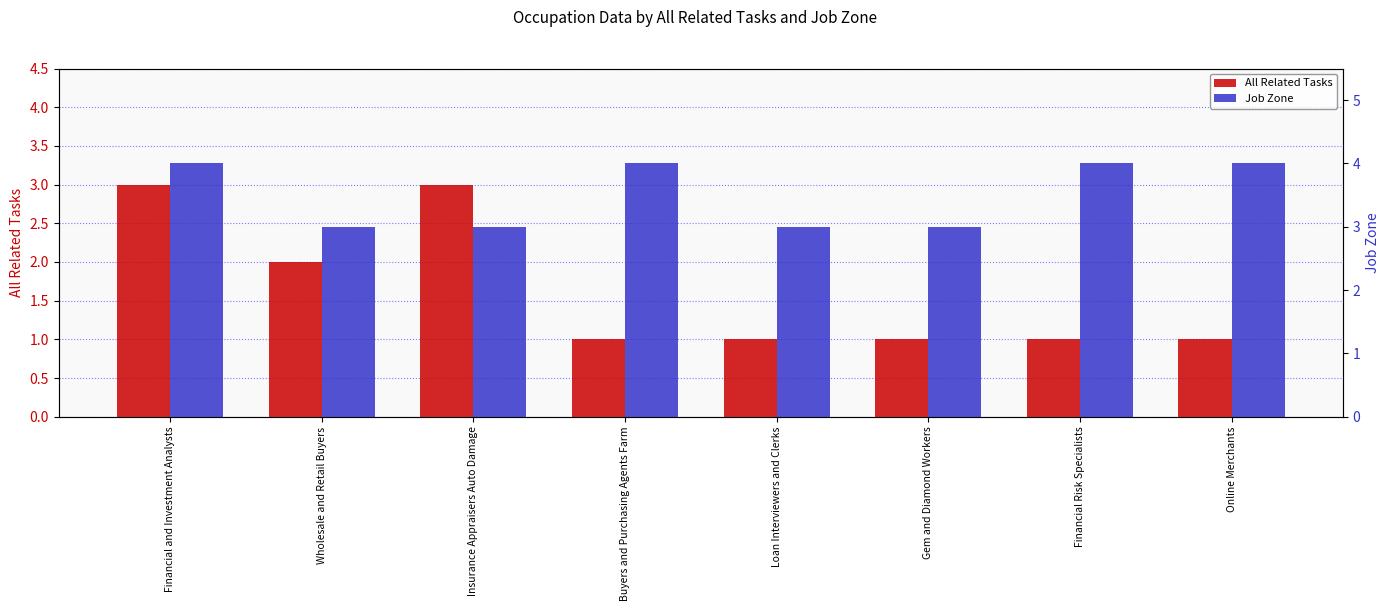

Reading left to right, list all the values displayed in this chart.

All Related Tasks: Financial and Investment Analysts=3	Wholesale and Retail Buyers=2	Insurance Appraisers Auto Damage=3	Buyers and Purchasing Agents Farm=1	Loan Interviewers and Clerks=1	Gem and Diamond Workers=1	Financial Risk Specialists=1	Online Merchants=1
Job Zone: Financial and Investment Analysts=4	Wholesale and Retail Buyers=3	Insurance Appraisers Auto Damage=3	Buyers and Purchasing Agents Farm=4	Loan Interviewers and Clerks=3	Gem and Diamond Workers=3	Financial Risk Specialists=4	Online Merchants=4